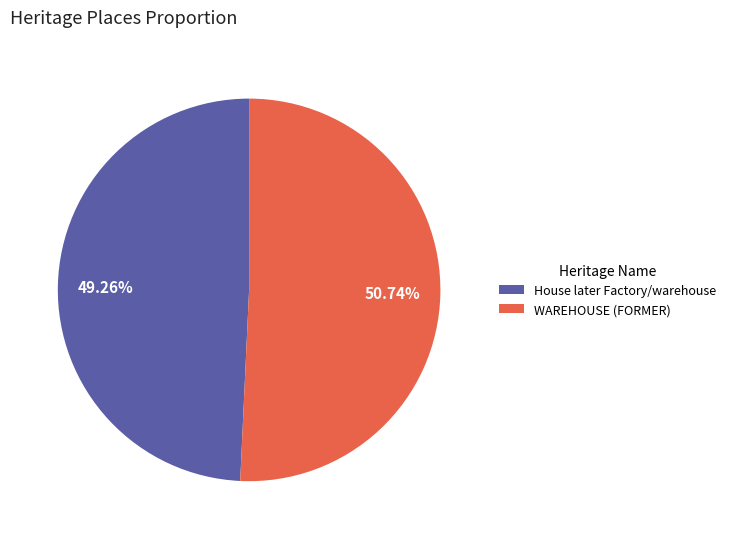

What is the smallest slice in the pie chart?

House later Factory/warehouse